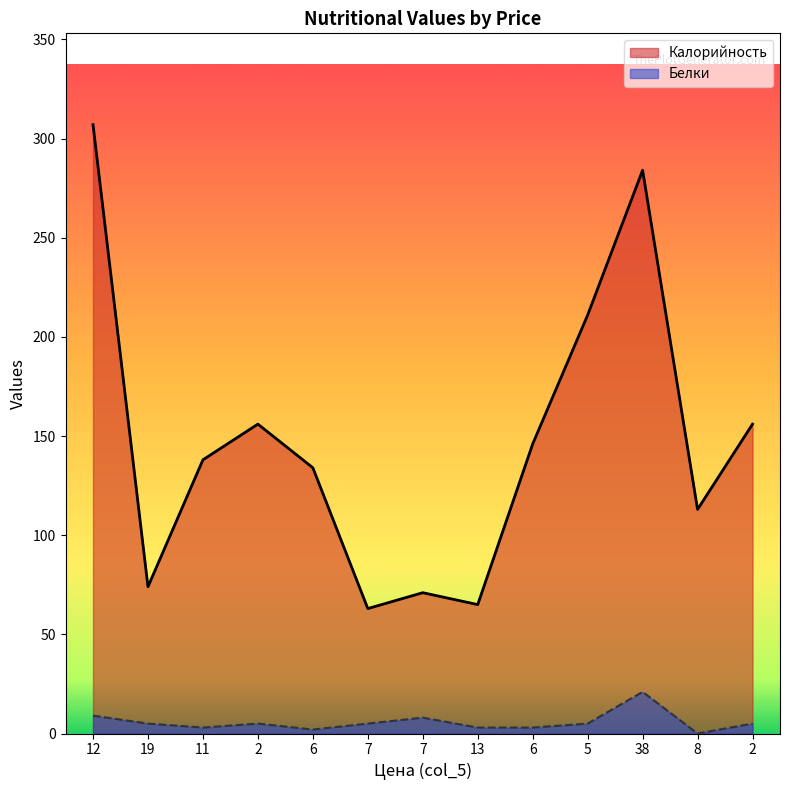

In Калорийность, how many points are higher than both neighbors (excluding endpoints)?

3